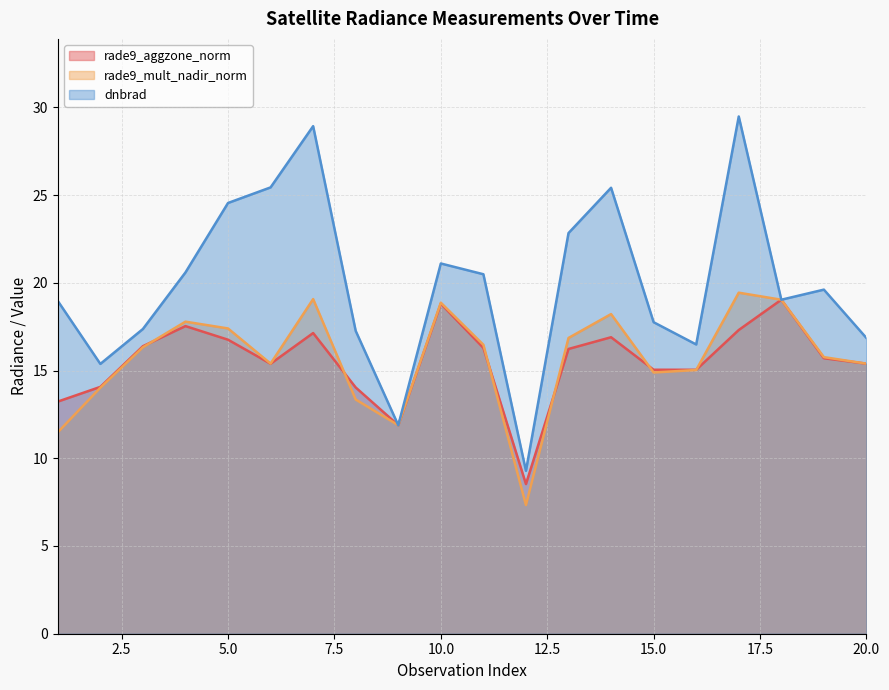

Reading left to right, transcribe all the data shown in this chart.

rade9_aggzone_norm: 13.2	14.1	16.4	17.5	16.8	15.4	17.1	14.0	11.9	18.8	16.3	8.5	16.2	16.9	15.0	15.0	17.3	19.0	15.7	15.4
rade9_mult_nadir_norm: 11.5	14.0	16.3	17.8	17.4	15.4	19.1	13.3	11.9	18.9	16.5	7.3	16.9	18.2	14.9	15.0	19.4	19.0	15.8	15.4
dnbrad: 19.0	15.4	17.4	20.6	24.6	25.4	28.9	17.3	11.9	21.1	20.5	9.3	22.8	25.4	17.8	16.5	29.5	19.0	19.6	16.9